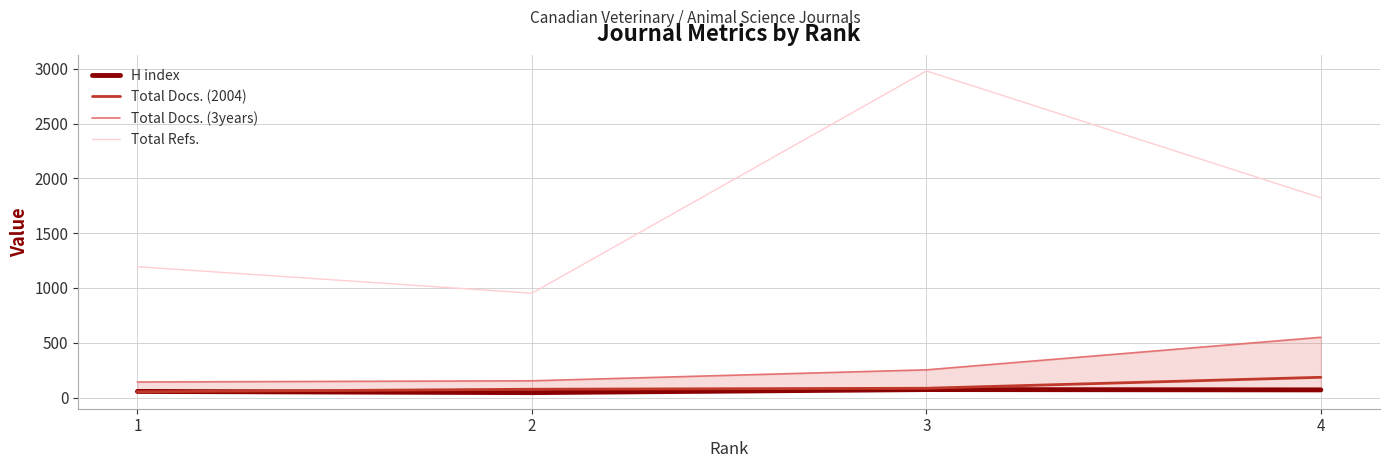

What is the average value of the Total Refs. series?

1737